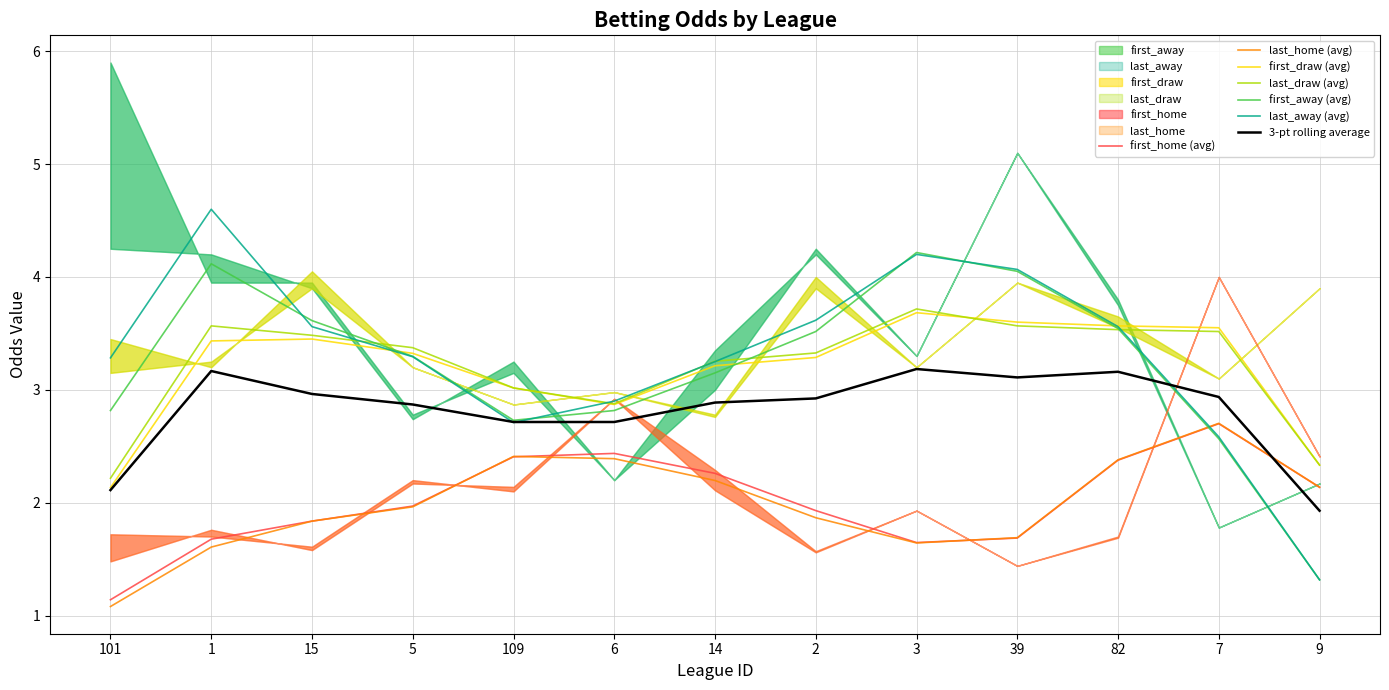

Is the value of last_draw at 101 greater than the value of first_home at 14?

Yes